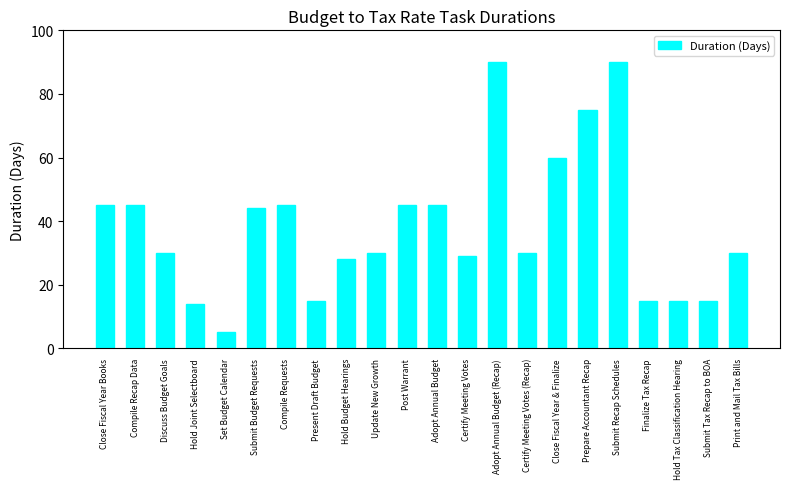

Reading left to right, what are all the values shown in this chart?

Close Fiscal Year Books=45	Compile Recap Data=45	Discuss Budget Goals=30	Hold Joint Selectboard=14	Set Budget Calendar=5	Submit Budget Requests=44	Compile Requests=45	Present Draft Budget=15	Hold Budget Hearings=28	Update New Growth=30	Post Warrant=45	Adopt Annual Budget=45	Certify Meeting Votes=29	Adopt Annual Budget (Recap)=90	Certify Meeting Votes (Recap)=30	Close Fiscal Year & Finalize=60	Prepare Accountant Recap=75	Submit Recap Schedules=90	Finalize Tax Recap=15	Hold Tax Classification Hearing=15	Submit Tax Recap to BOA=15	Print and Mail Tax Bills=30